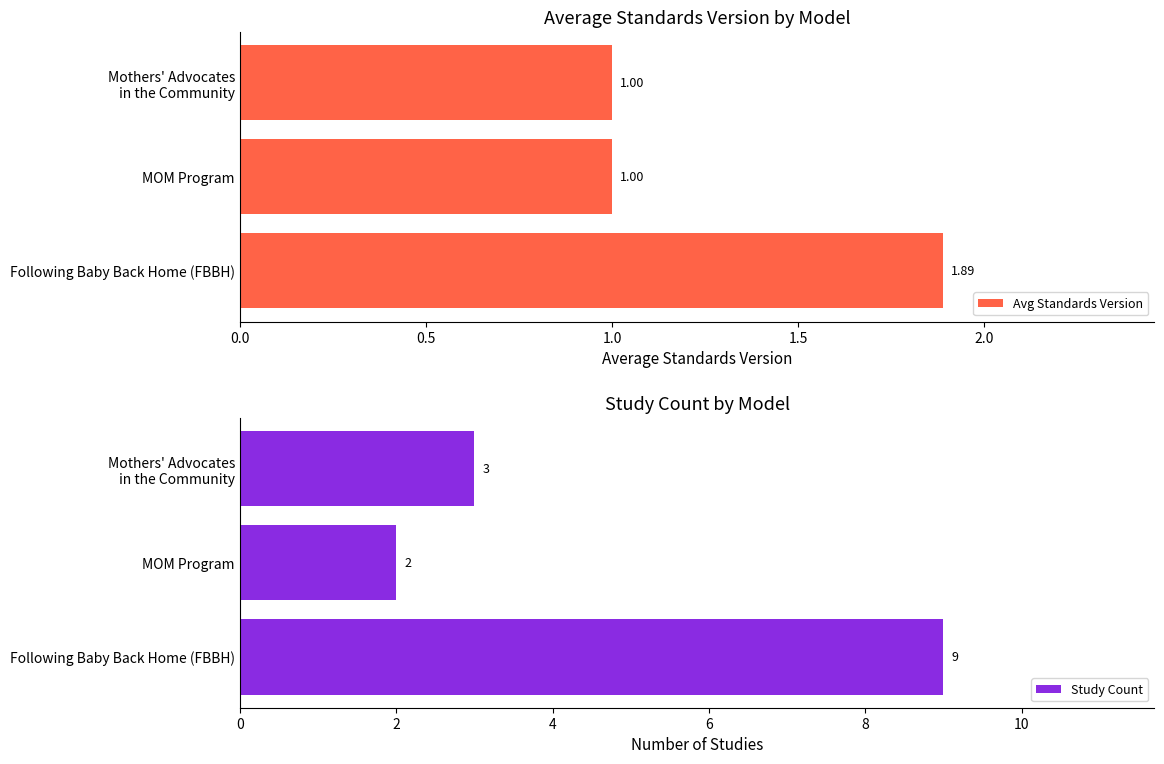

Reading left to right, list all the values displayed in this chart.

Avg Standards Version: 1.9	1.0	1.0
Study Count: 9.0	2.0	3.0